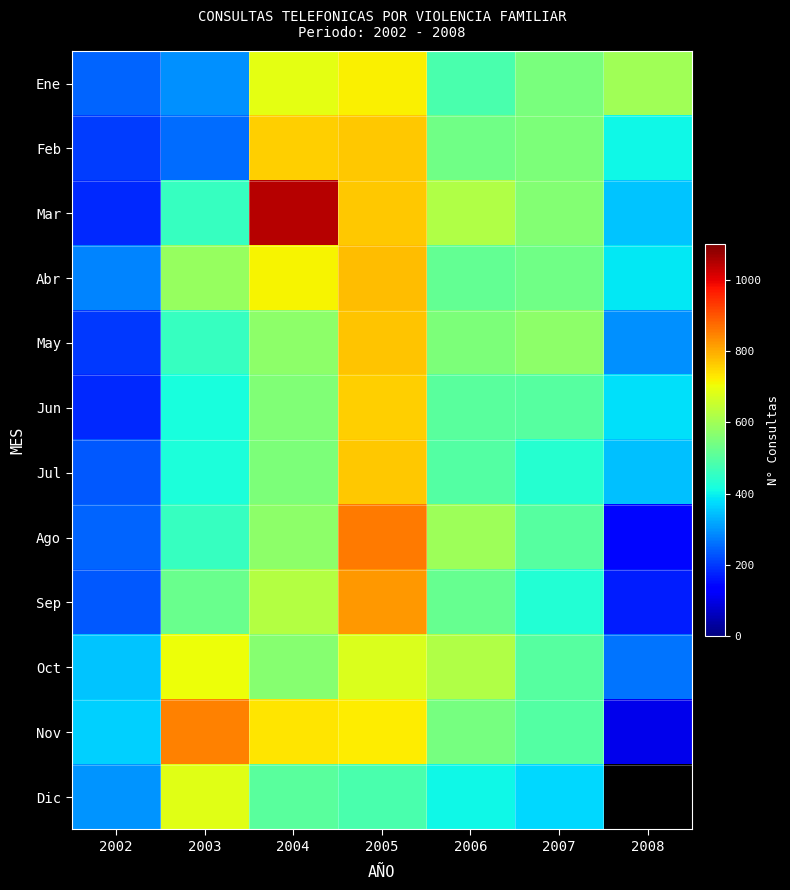

Which series has the widest spread of values?

Mar